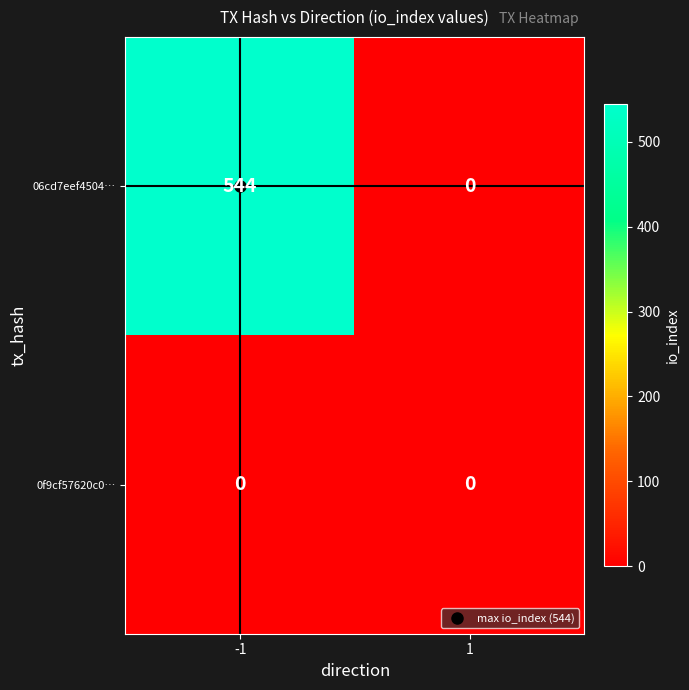

Is the value of 06cd7eef4504… at -1 greater than the value of 0f9cf57620c0… at 1?

Yes